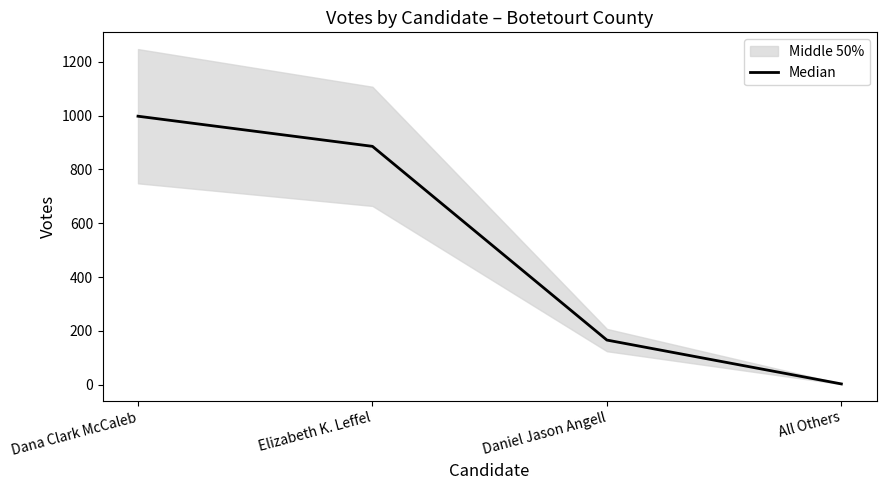

List the labels in order of value, smallest first.

All Others, Daniel Jason Angell, Elizabeth K. Leffel, Dana Clark McCaleb